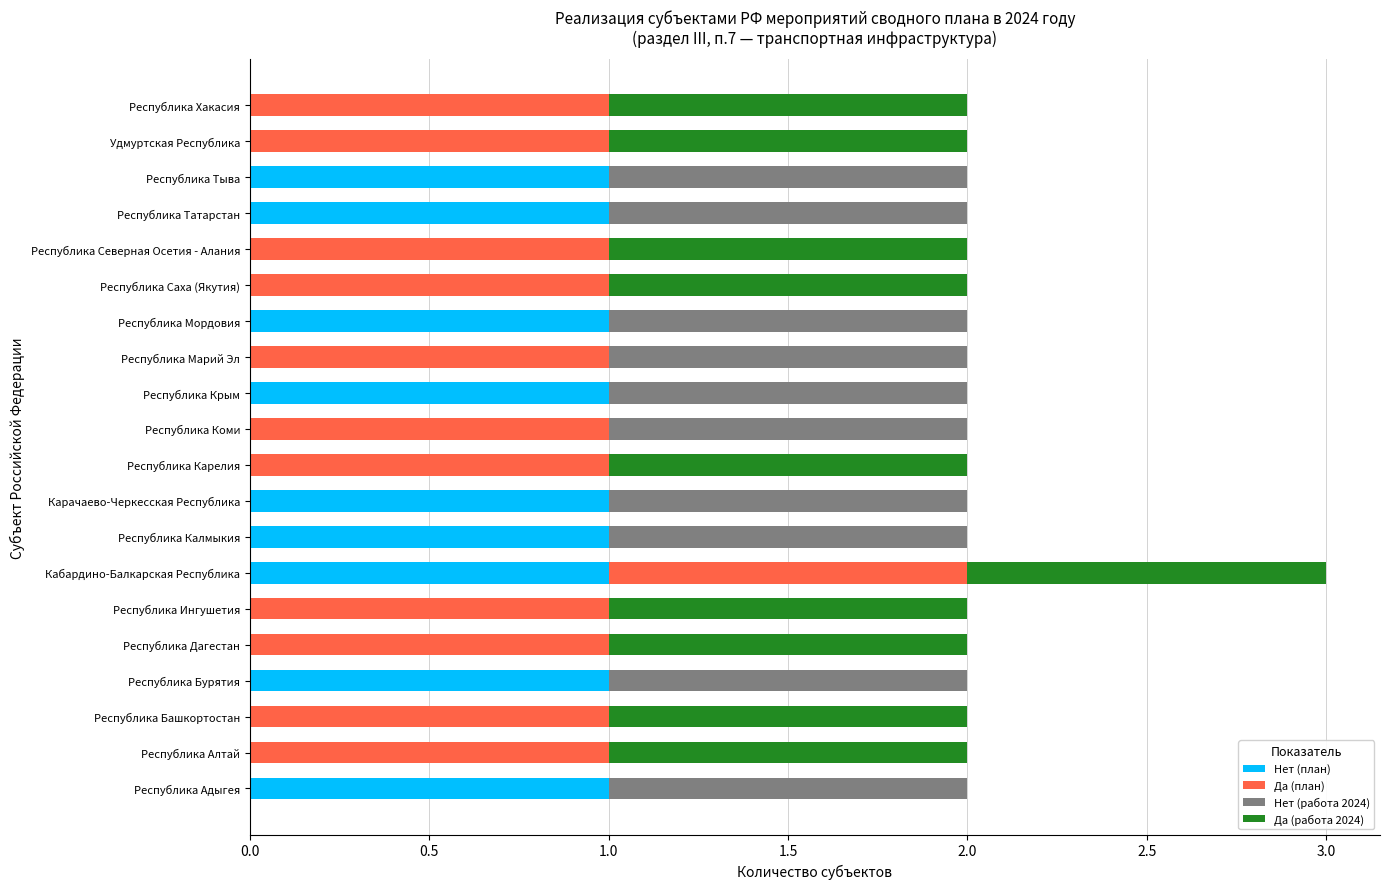

At which category is the sum across all series the highest?

Кабардино-Балкарская Республика